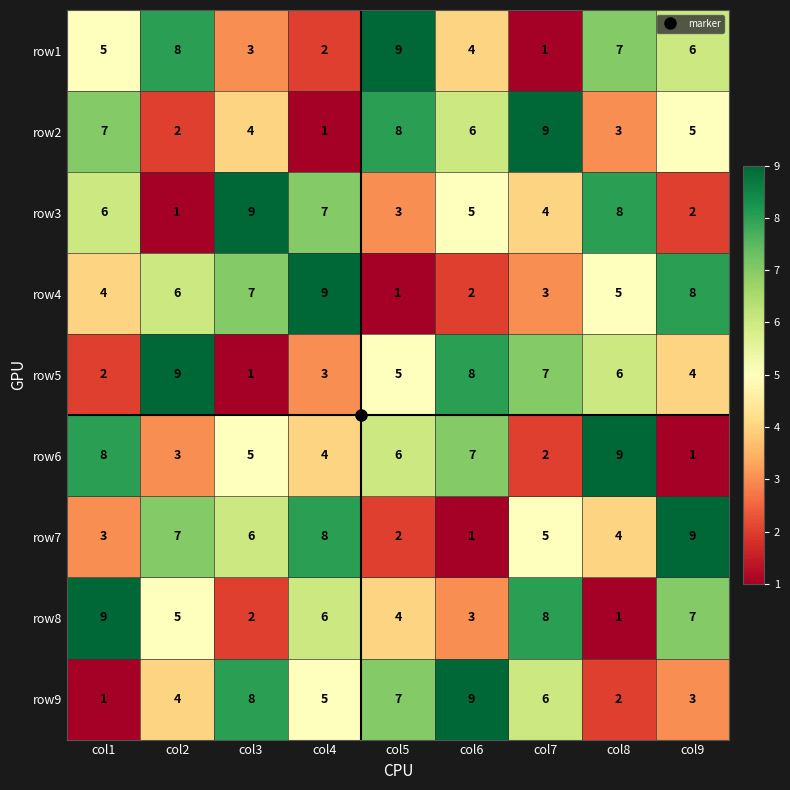

Is the value of row4 at col3 greater than the value of row6 at col9?

Yes